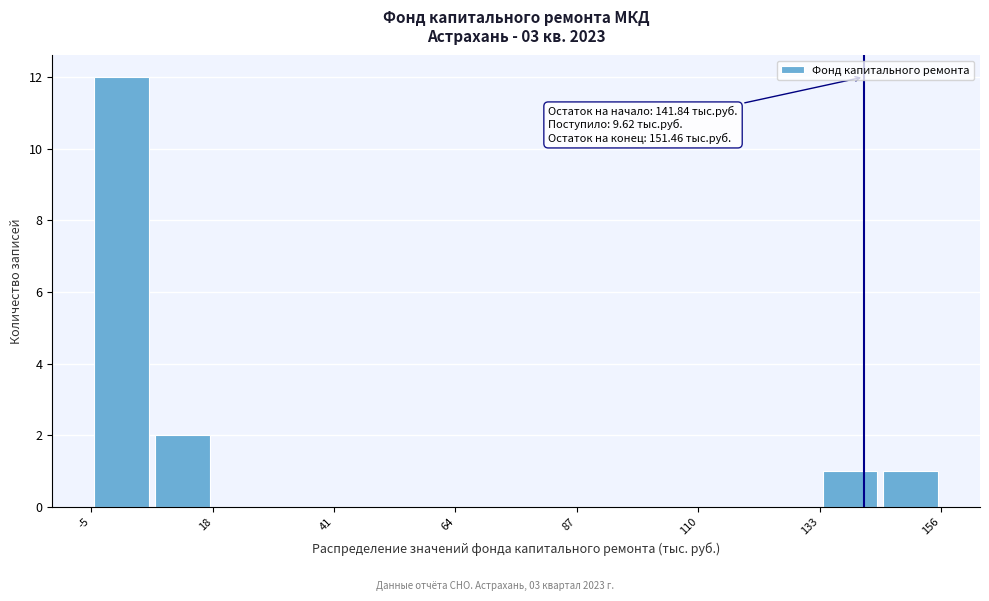

Around what value on the x-axis is the tallest bar? Give the approximate position of its centre, as read against the axis.

0